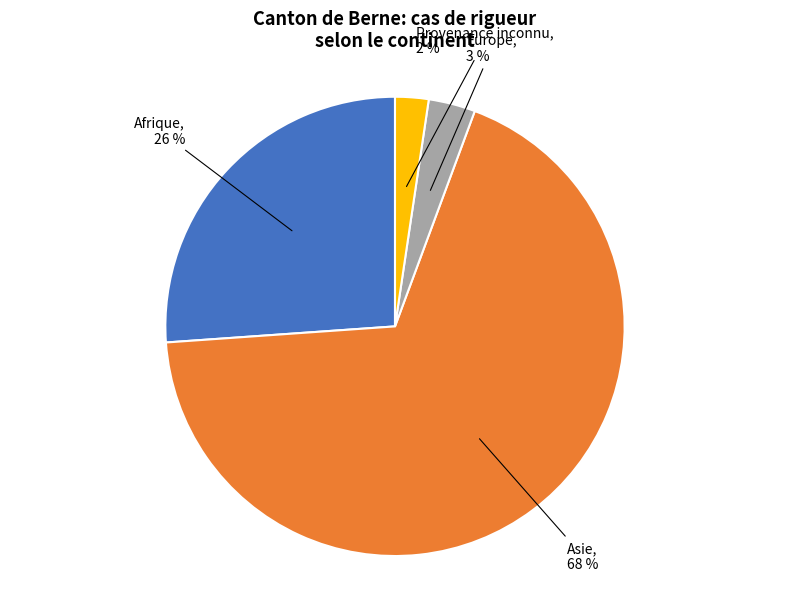

To the nearest percent, what is the average slice percentage?

25%